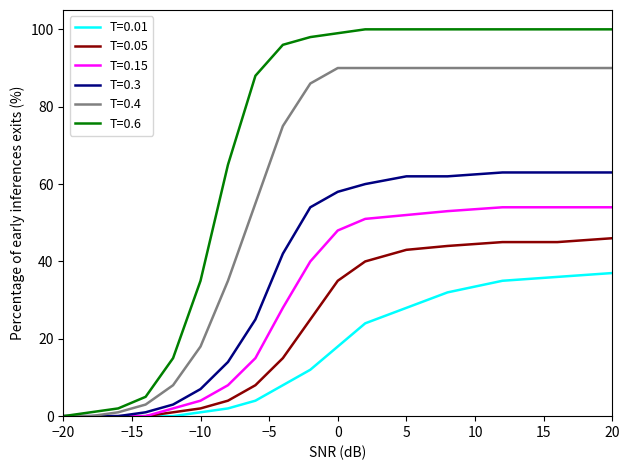

What is the greatest value displayed?

100